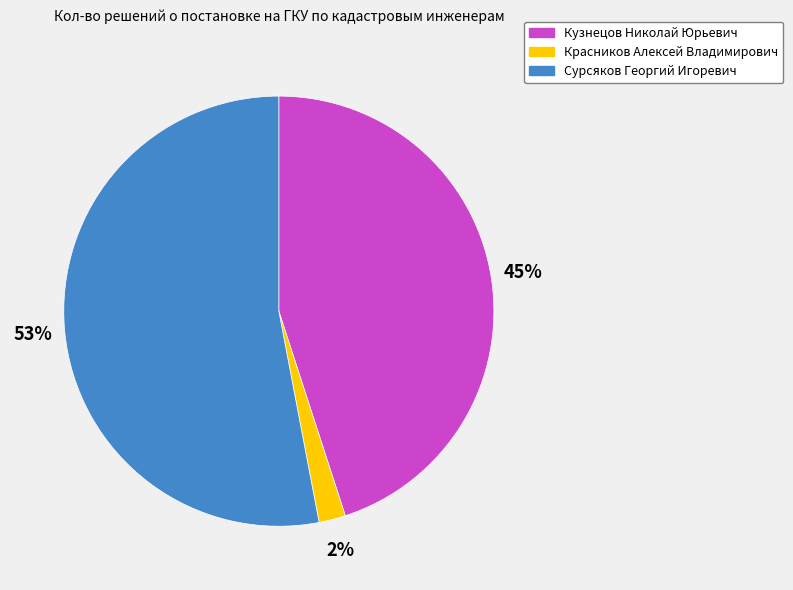

How many slices are in this pie chart?

3